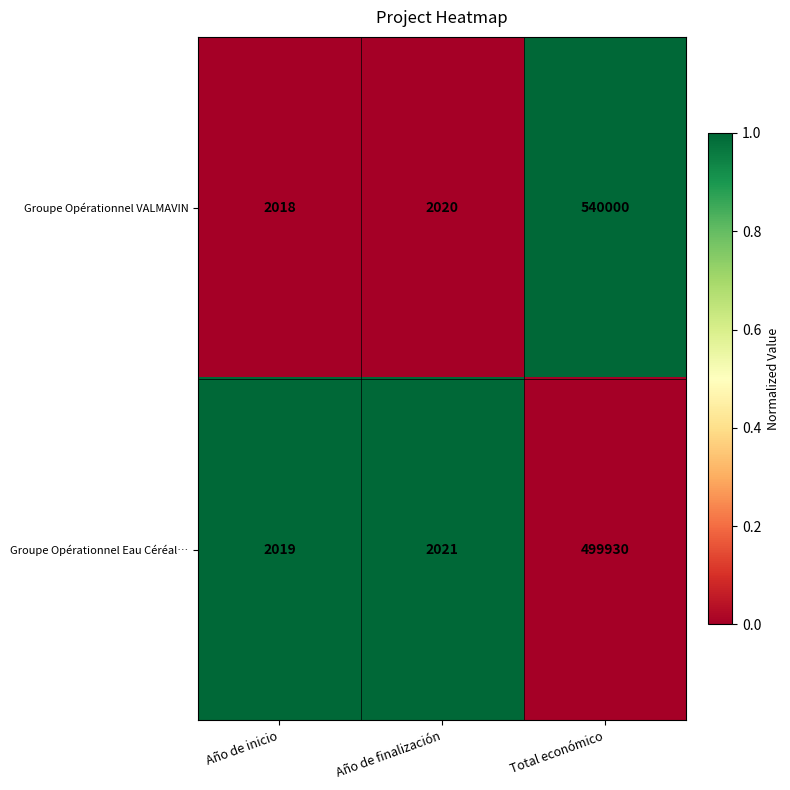

Between Año de finalización and Total económico, which series saw the biggest shift?

Groupe Opérationnel VALMAVIN